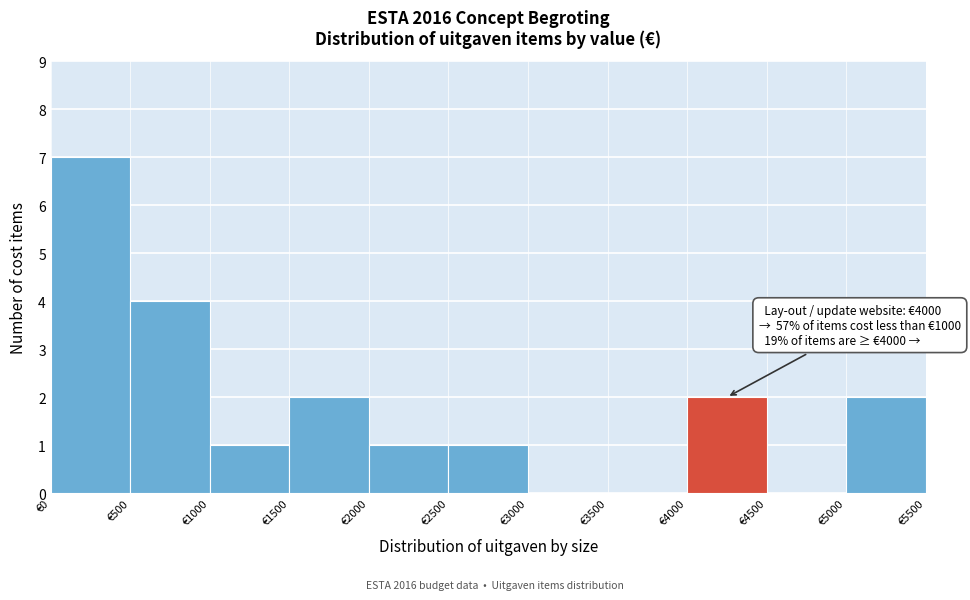

Which range on the x-axis has the tallest bar?

0 to 500